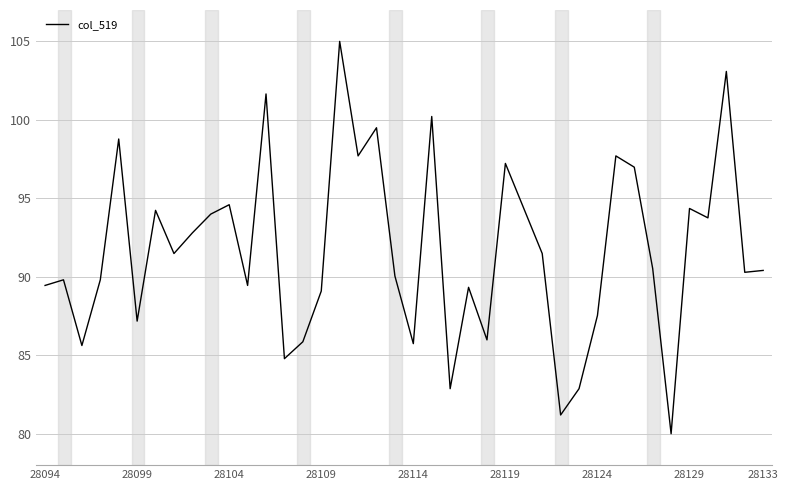

Reading left to right, list all the values displayed in this chart.

89.4	89.8	85.6	89.8	98.8	87.2	94.2	91.5	92.8	94.0	94.6	89.4	101.7	84.8	85.9	89.1	105.0	97.7	99.5	90.0	85.7	100.2	82.9	89.3	86.0	97.2	94.4	91.5	81.2	82.9	87.5	97.7	97.0	90.5	80.0	94.4	93.8	103.1	90.3	90.4